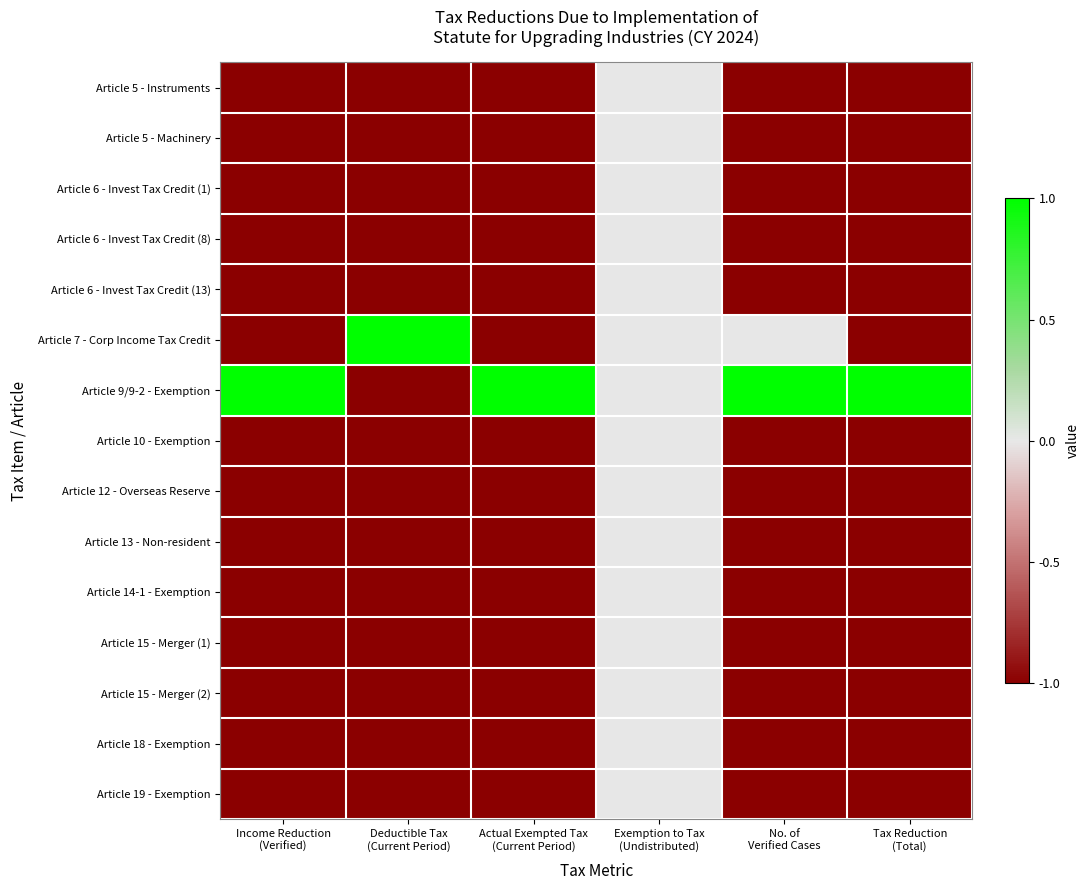

Rank the series at Deductible Tax (Current Period) from lowest to highest value.

Article 5 - Instruments, Article 5 - Machinery, Article 6 - Invest Tax Credit (1), Article 6 - Invest Tax Credit (8), Article 6 - Invest Tax Credit (13), Article 9/9-2 - Exemption, Article 10 - Exemption, Article 12 - Overseas Reserve, Article 13 - Non-resident, Article 14-1 - Exemption, Article 15 - Merger (1), Article 15 - Merger (2), Article 18 - Exemption, Article 19 - Exemption, Article 7 - Corp Income Tax Credit